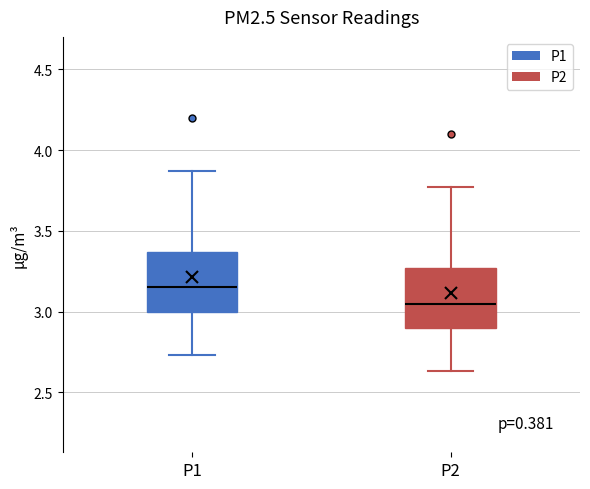

Which box's median line is the lowest?

P2